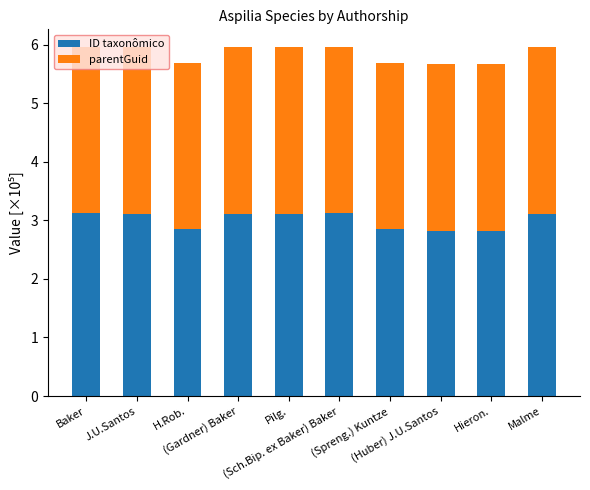

True or false: ID taxonômico has a value of 2.8 at (Huber) J.U.Santos.

True